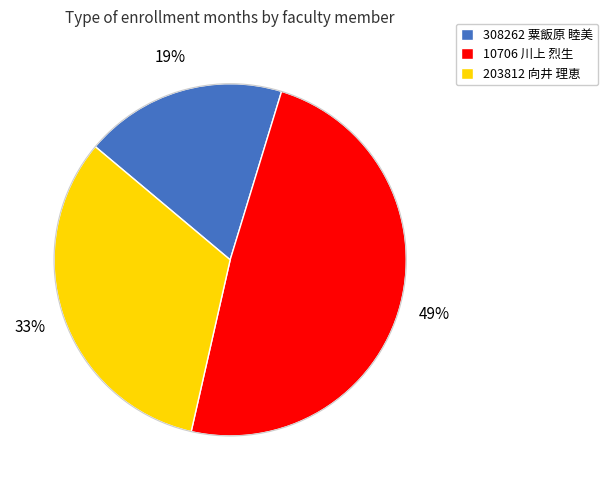

Do 308262 粟飯原 睦美 and 203812 向井 理恵 together represent more than half of the pie?

Yes